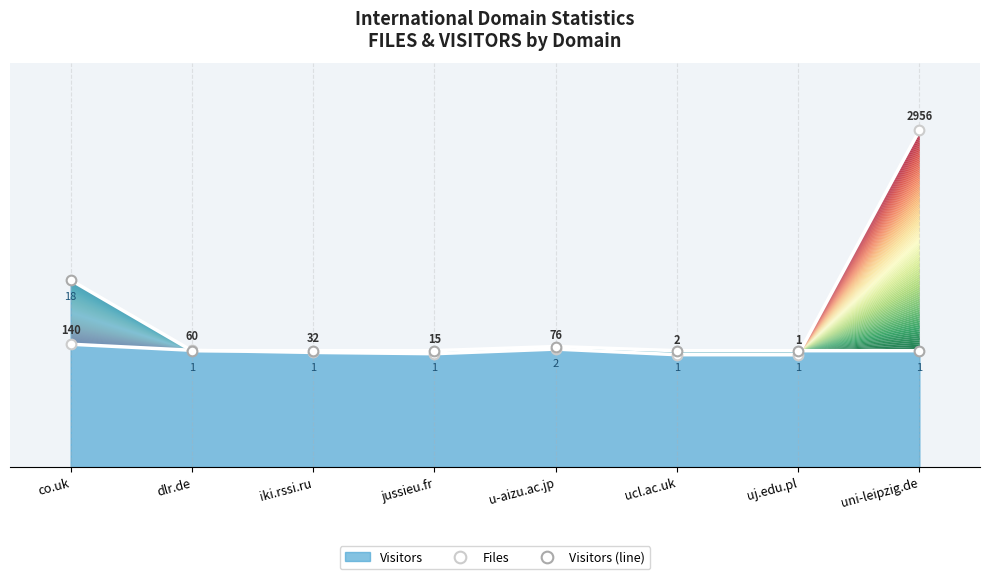

What is the difference between the maximum and minimum values in the Visitors (line) series?

9.4